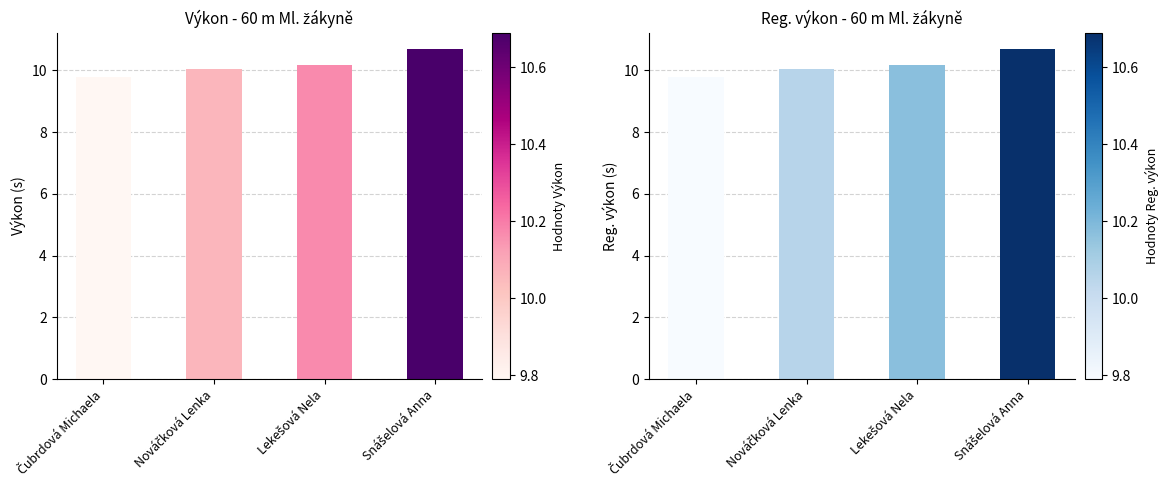

What are all the series names shown in the legend?

Výkon, Reg. výkon